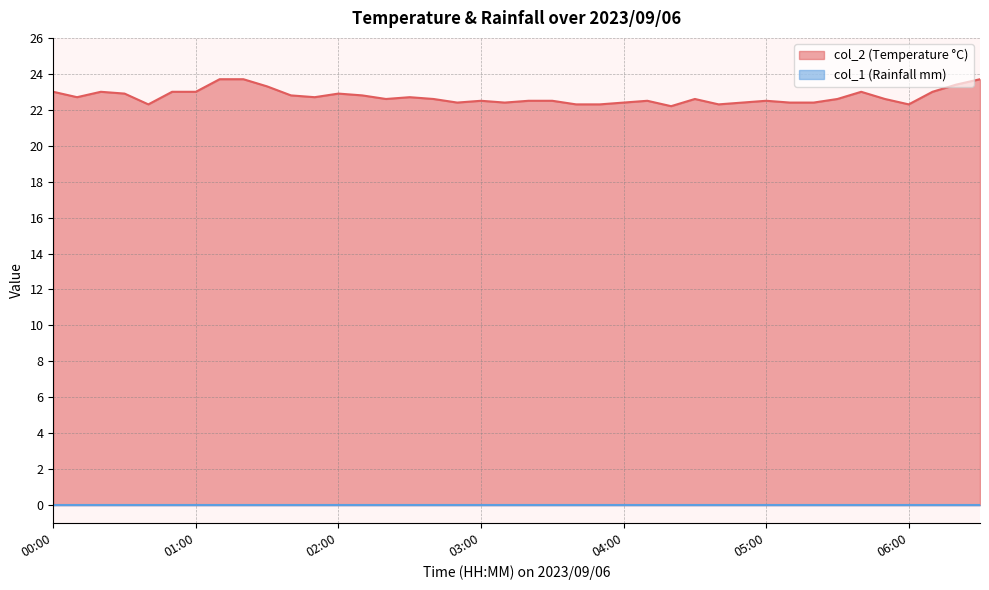

Rank the categories by value from lowest to highest.

04:20, 00:40, 03:40, 03:50, 04:40, 06:00, 02:50, 03:10, 04:00, 04:50, 05:10, 05:20, 03:00, 03:20, 03:30, 04:10, 05:00, 02:20, 02:40, 04:30, 05:30, 05:50, 00:10, 01:50, 02:30, 01:40, 02:10, 00:30, 02:00, 00:00, 00:20, 00:50, 01:00, 05:40, 06:10, 01:30, 06:20, 01:10, 01:20, 06:30